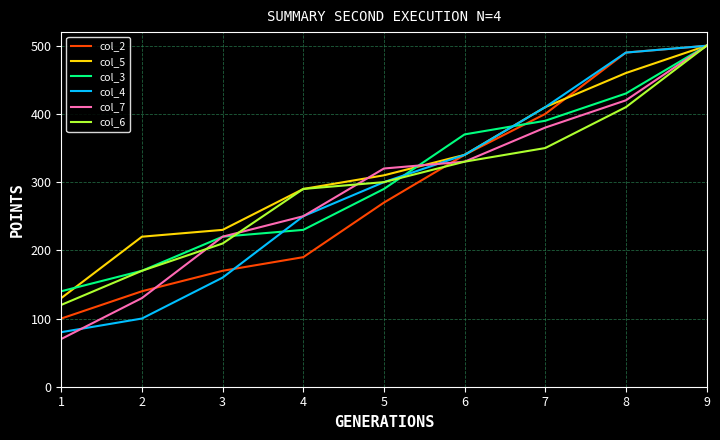

What is the difference between the maximum and minimum values in the col_4 series?

420